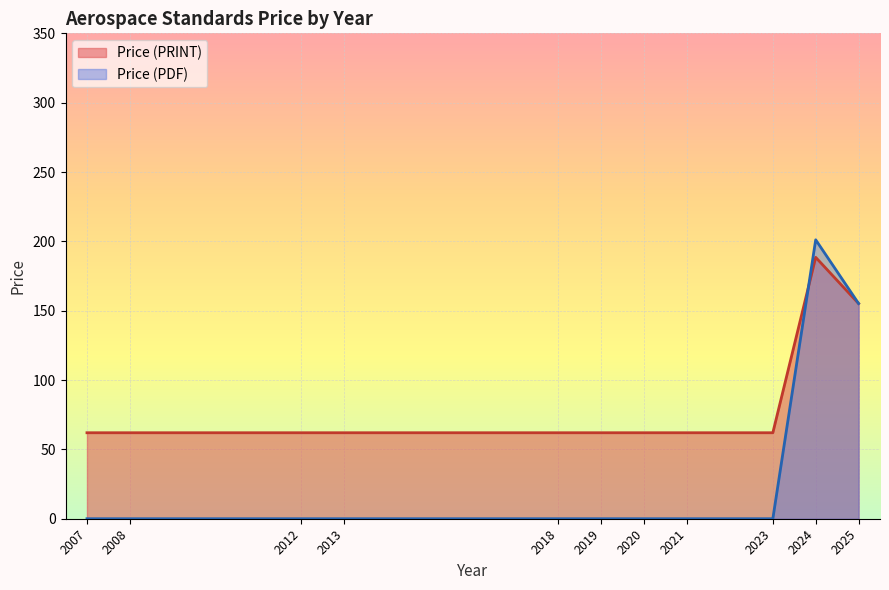

Which series has the widest spread of values?

Price (PDF)